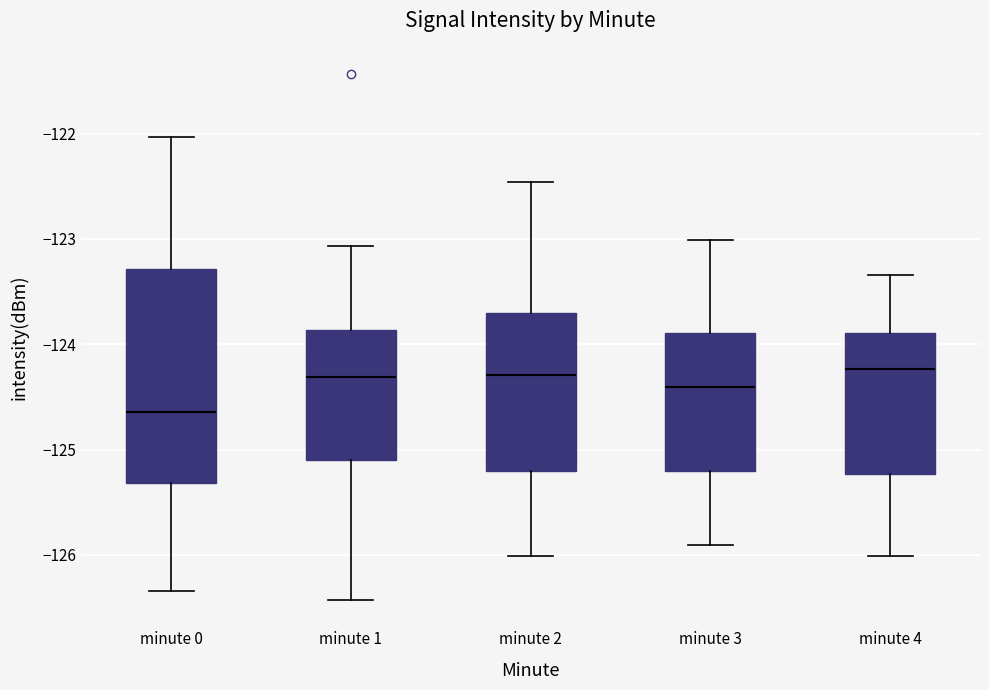

Reading left to right, transcribe this box plot: for each box, give where its median line is, the range the box spans, and where its two whiskers end, as read against the y-axis. The values are not printed on the chart, so give them approximately, as read against the axis.

minute 0: median -124.6, box -125.3 to -123.3, whiskers -126.3 to -122.0
minute 1: median -124.3, box -125.1 to -123.9, whiskers -126.4 to -123.1
minute 2: median -124.3, box -125.2 to -123.7, whiskers -126.0 to -122.5
minute 3: median -124.4, box -125.2 to -123.9, whiskers -125.9 to -123.0
minute 4: median -124.2, box -125.2 to -123.9, whiskers -126.0 to -123.3